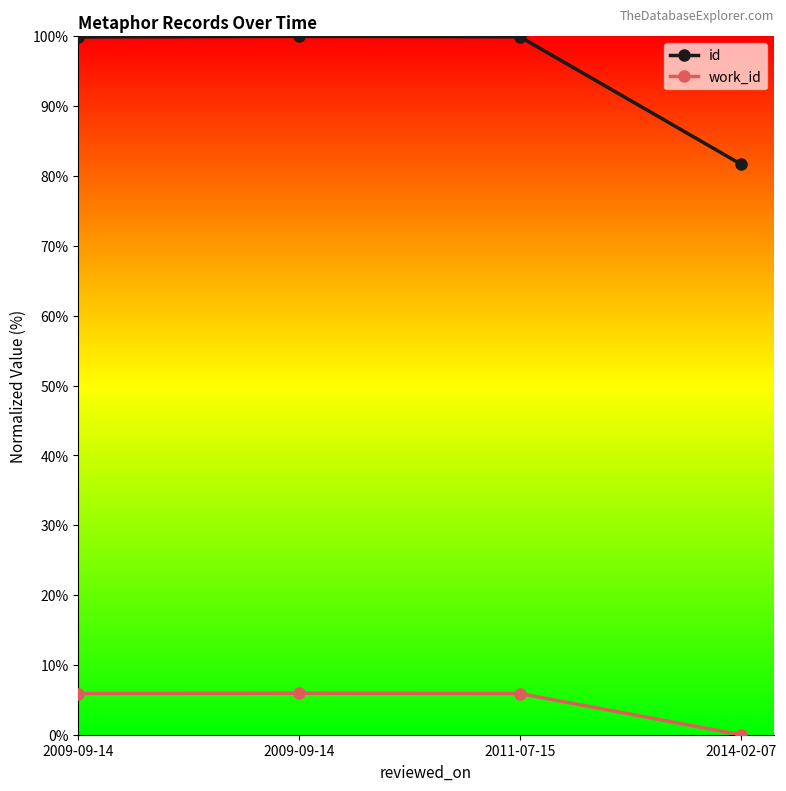

Which series has the widest spread of values?

id